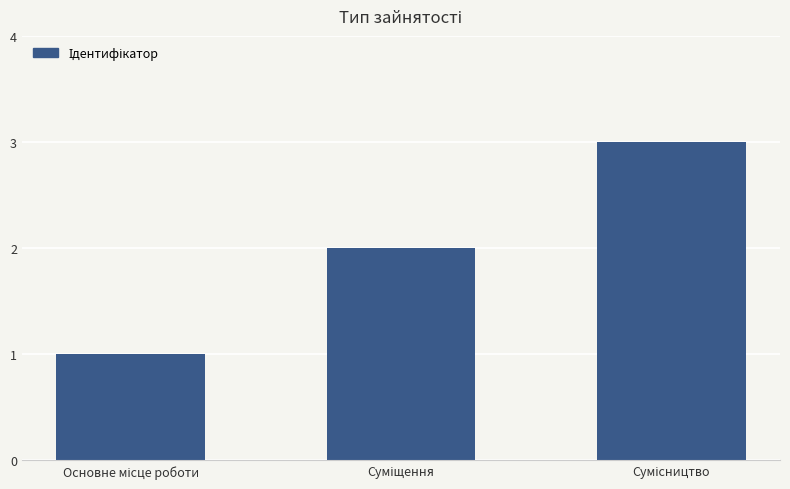

What is the greatest value displayed?

3